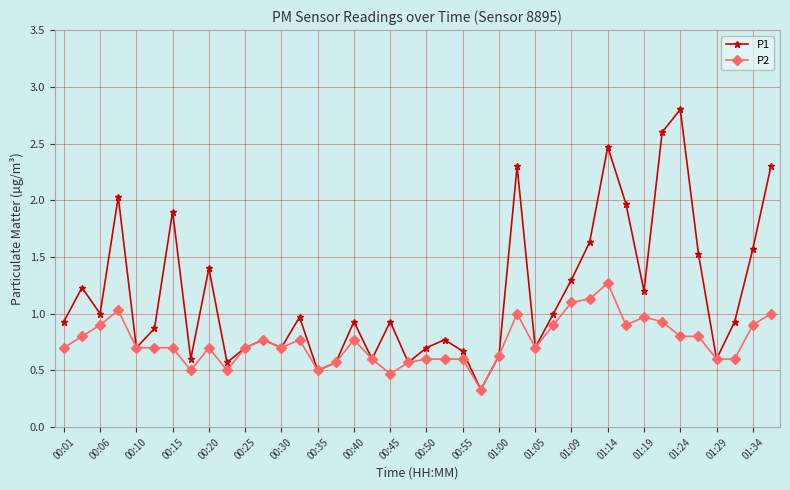

What is the smallest value displayed?

0.3